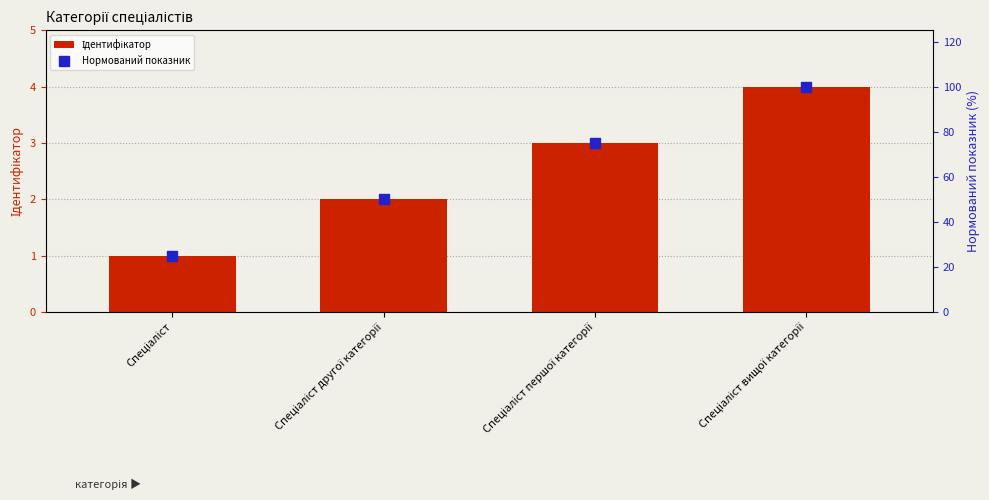

What is the value of the Нормований показник bar at the 3rd from the left?

75